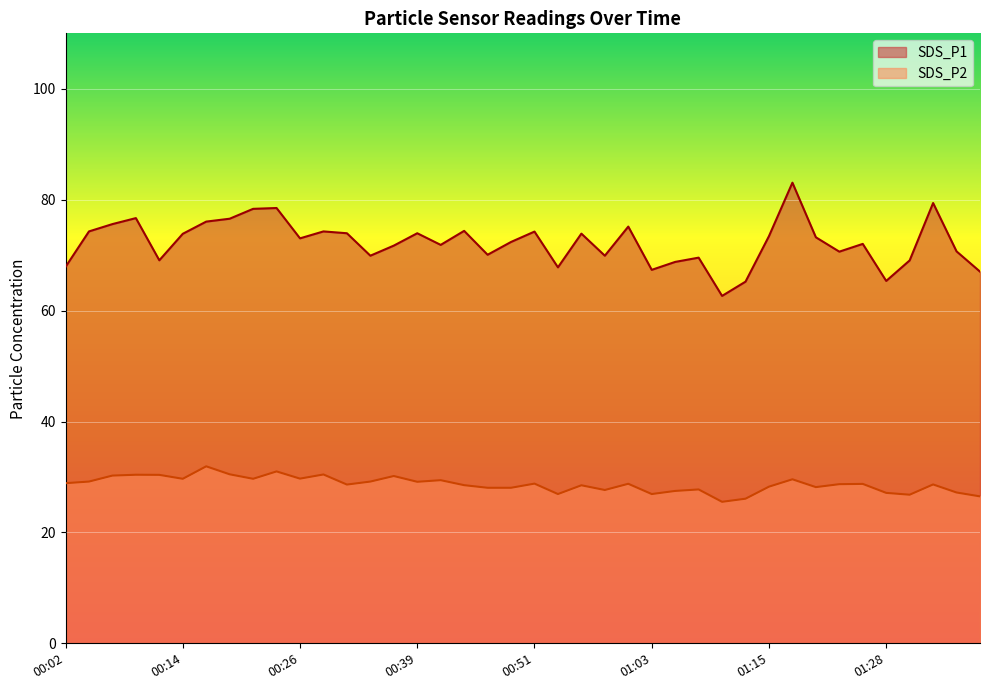

True or false: SDS_P1 has a value of 33.3 at 00:48.

False